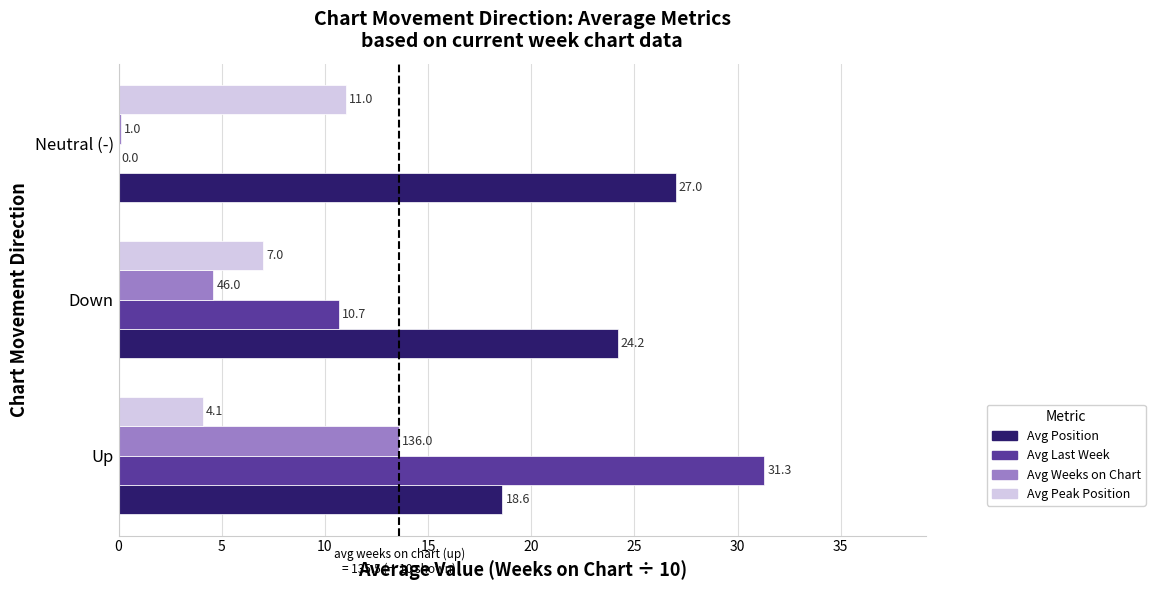

Which series has the widest spread of values?

Avg Last Week